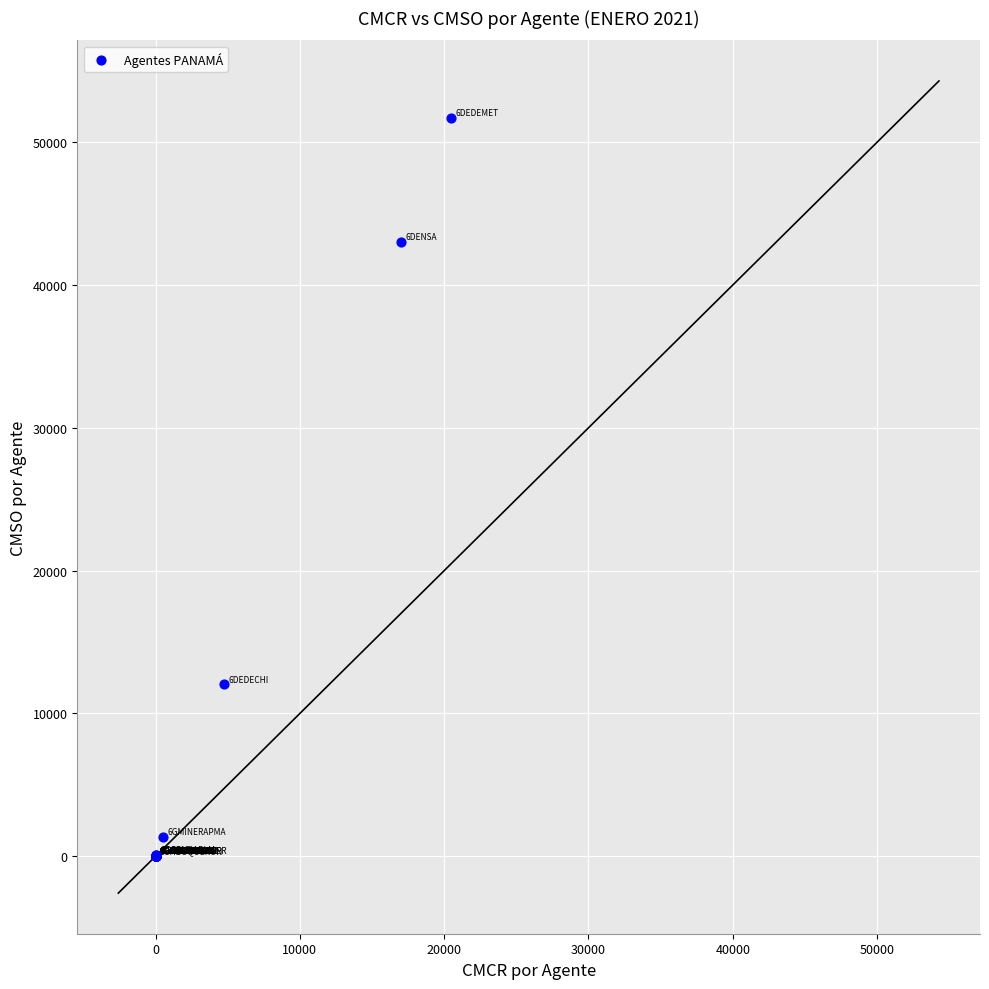

What Y value in the scatter plot is closest to 25853?

12036.8